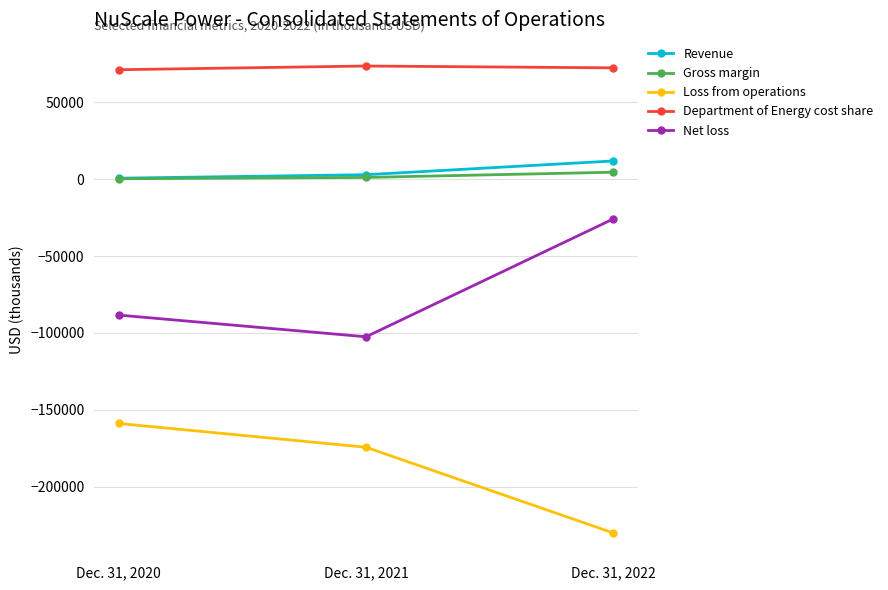

What is the value of the Department of Energy cost share point at the 2nd from the left?

73522